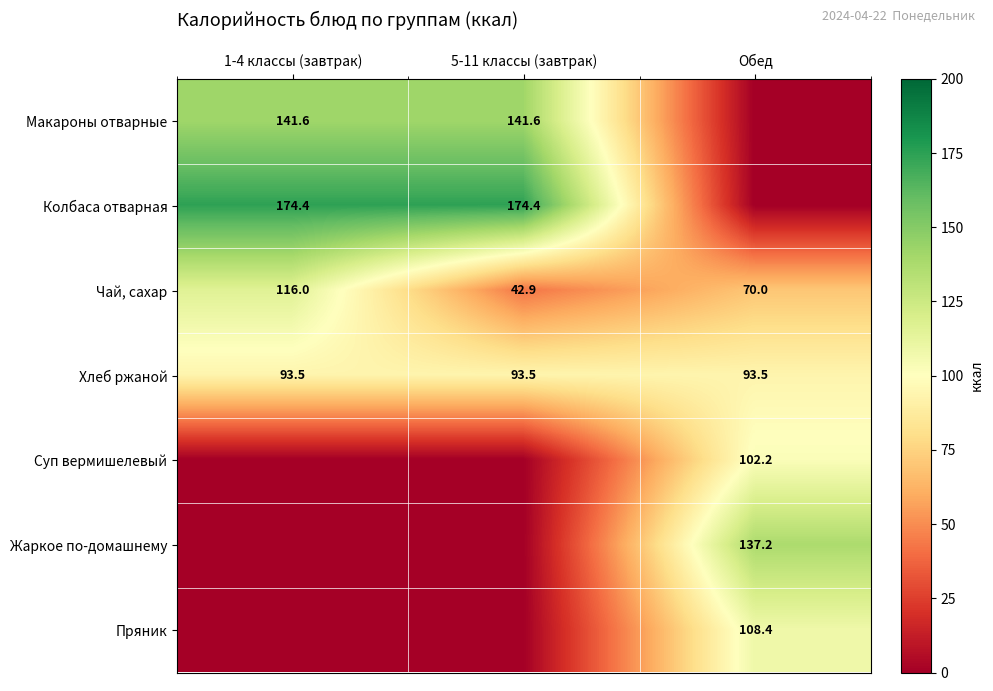

True or false: Суп вермишелевый has a value of 102.2 at Обед.

True